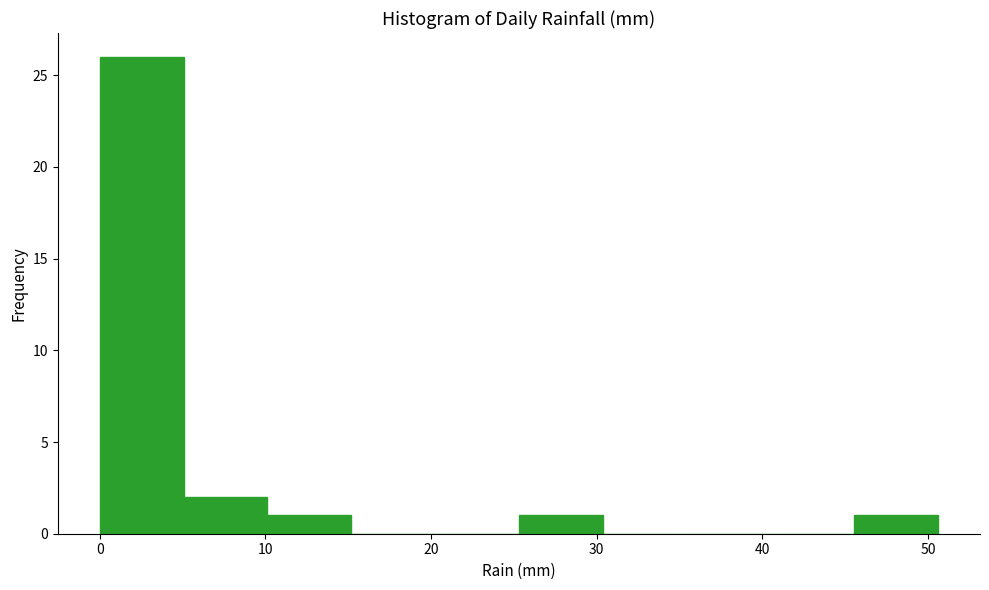

Reading left to right, transcribe this chart: for each bar, give the range it covers on the x-axis and its height. Neither the bar edges nor the heights are printed on the chart, so give them approximately, as read against the axes.

0 to 5: 26
5 to 10: 2
10 to 15: 1
15 to 20: 0
20 to 25: 0
25 to 30: 1
30 to 35: 0
35 to 40: 0
40 to 46: 0
46 to 51: 1